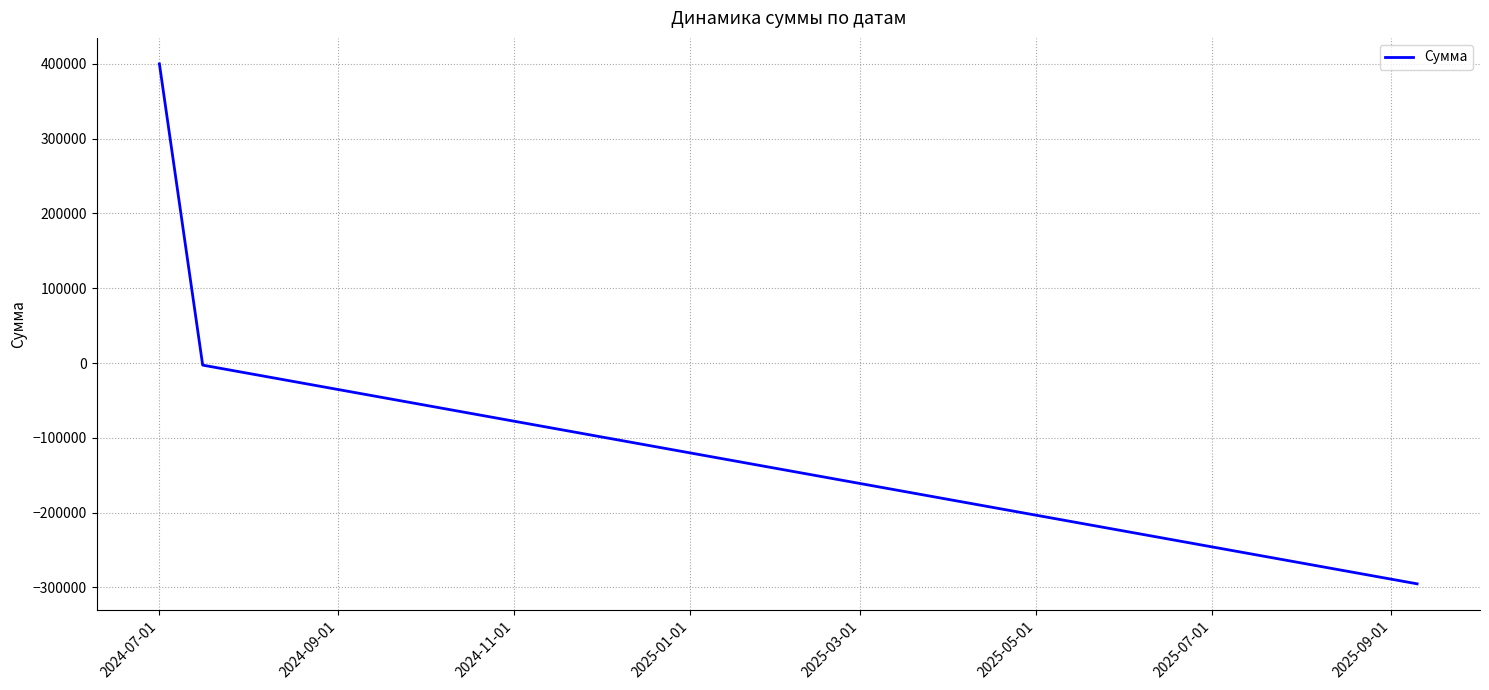

What is the average value?

34051.1